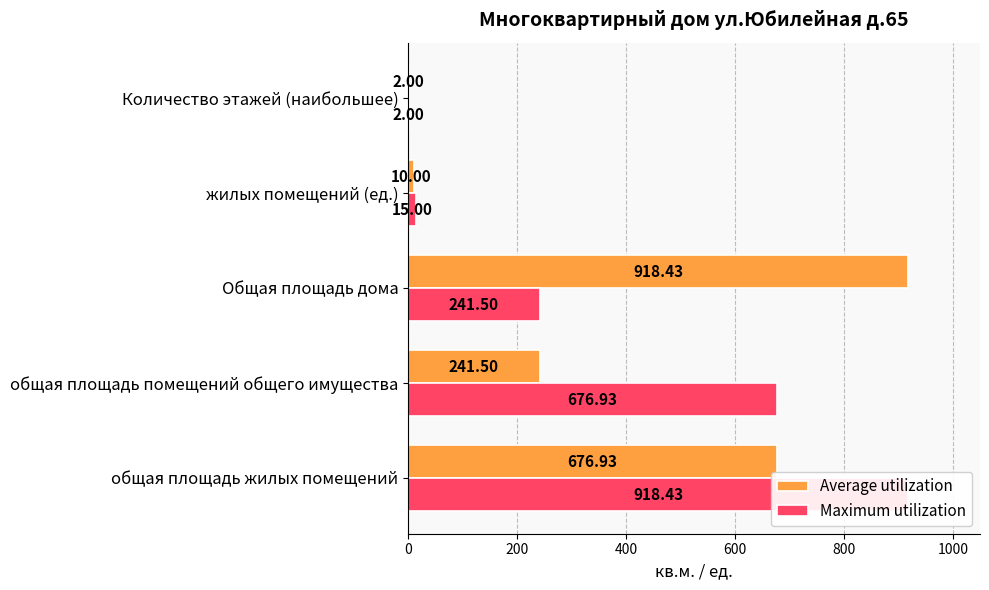

Are the bars grouped side by side (vs. stacked)?

Yes